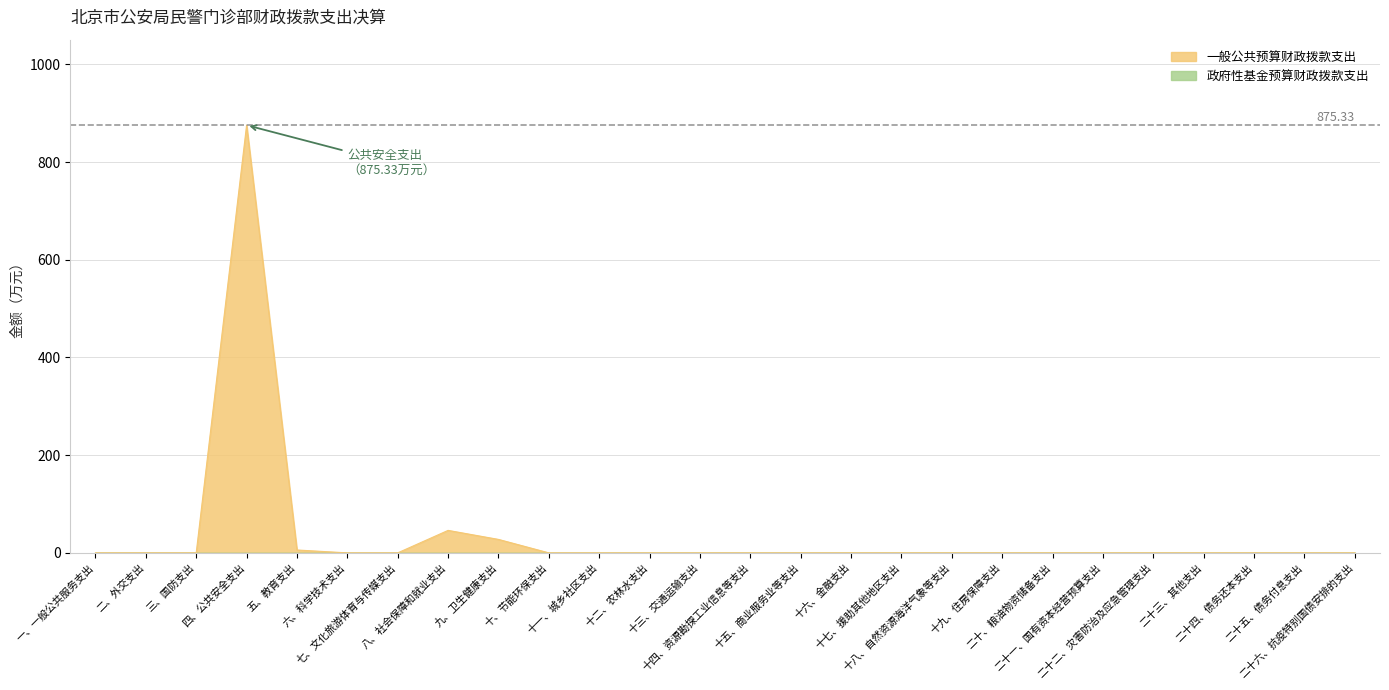

How many values exceed 0?

4